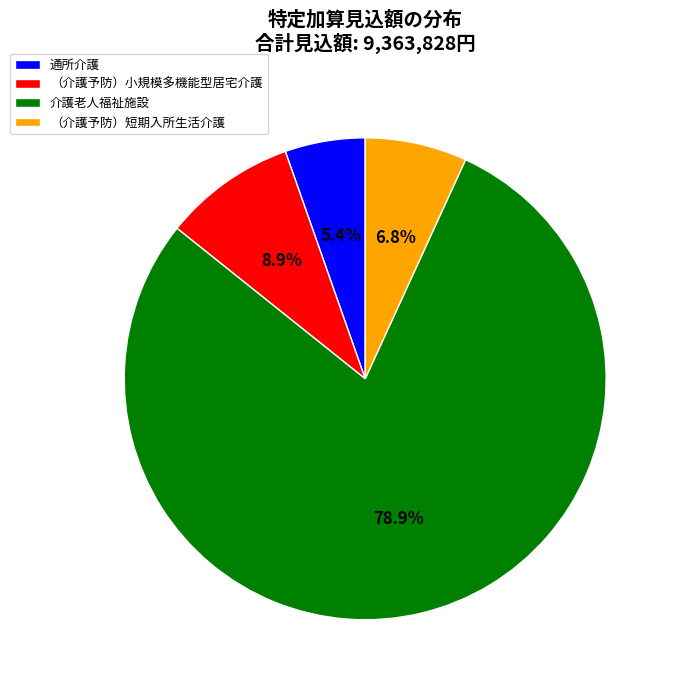

How many segments does this pie chart have?

4